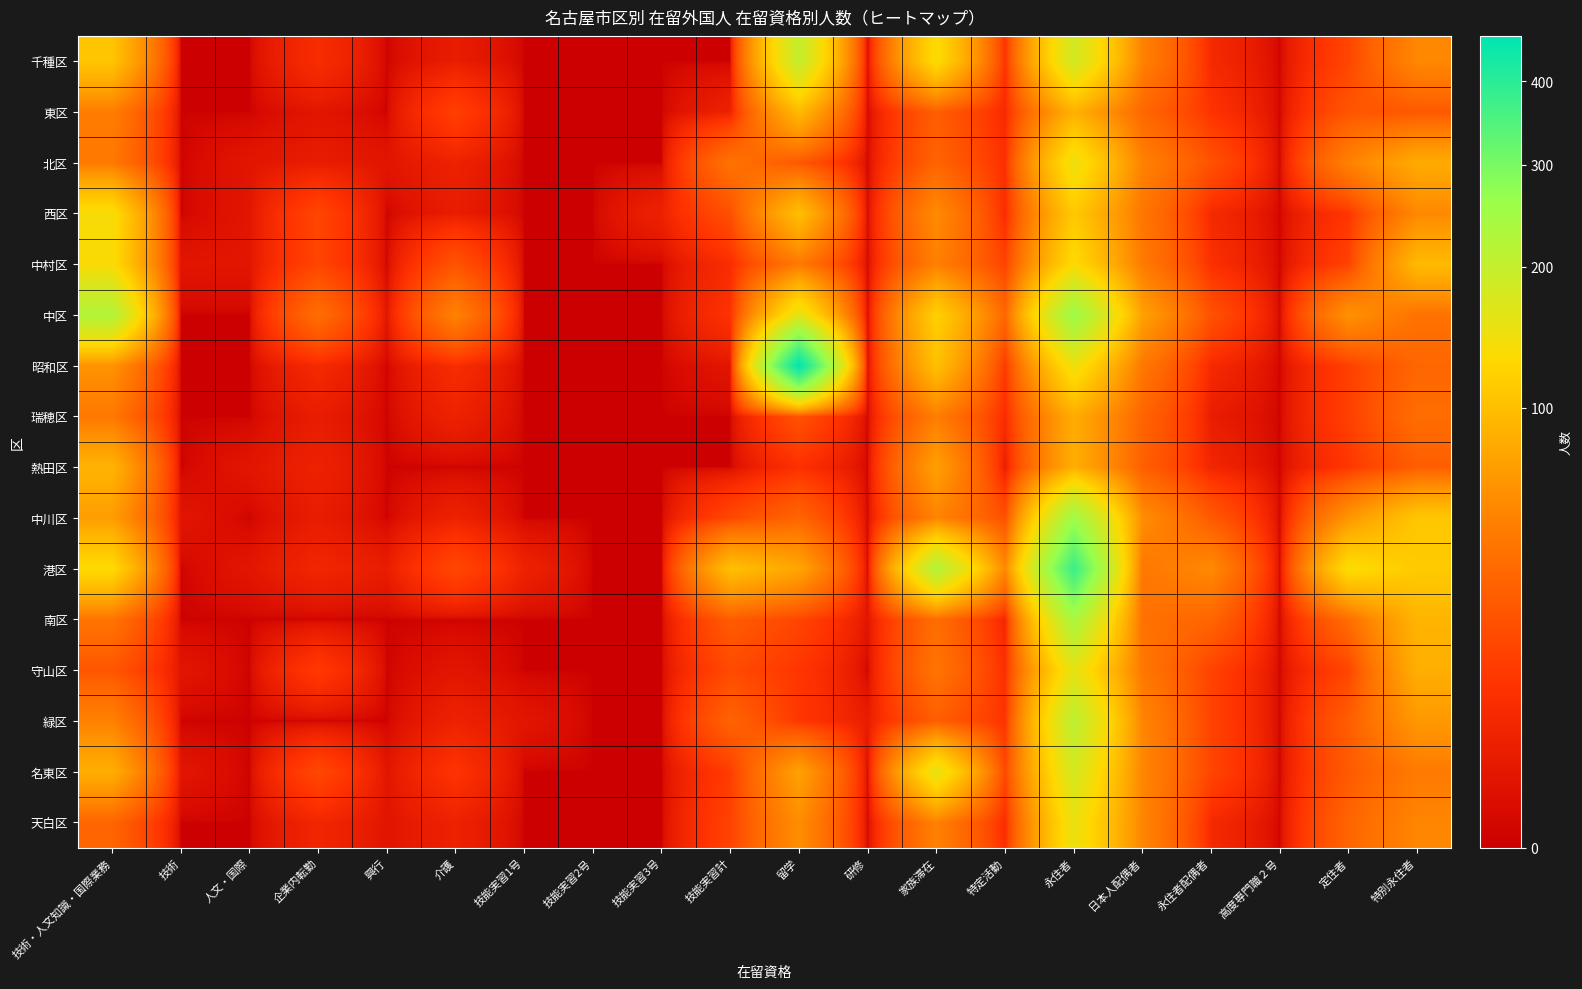

At how many categories does at least one series exceed 97?

7